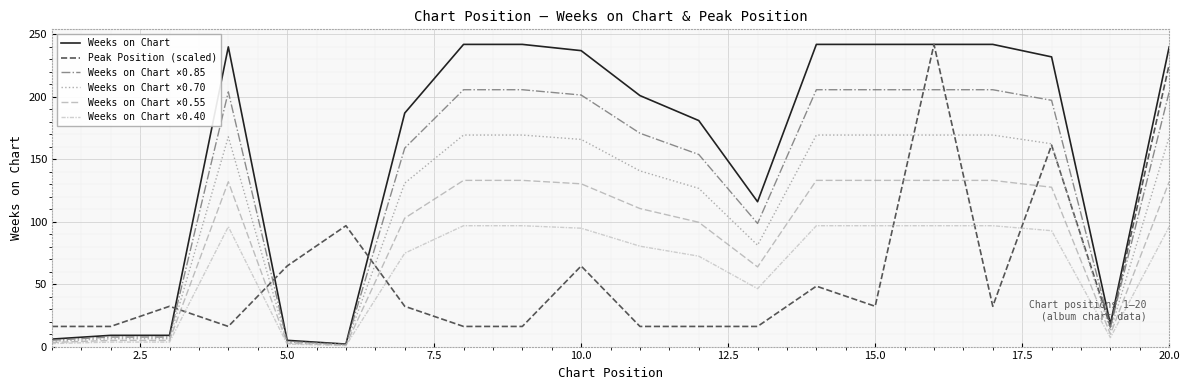

How many lines are shown in the chart?

6